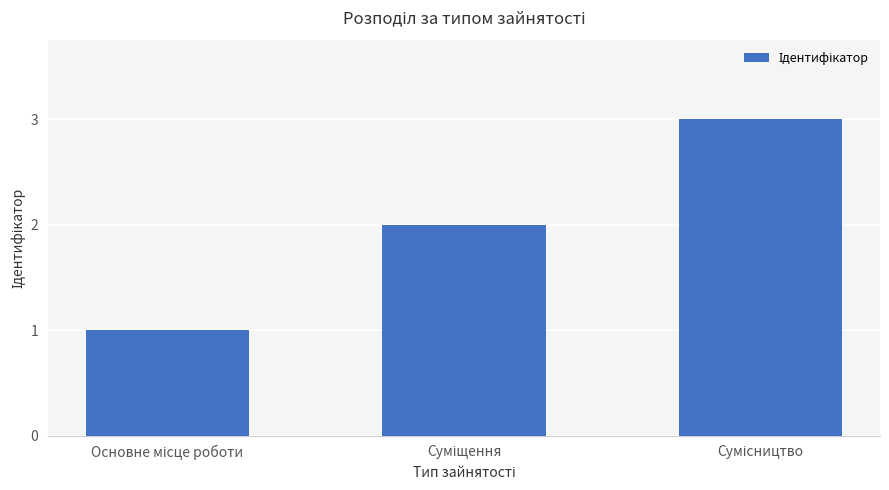

What is the sum of all values?

6